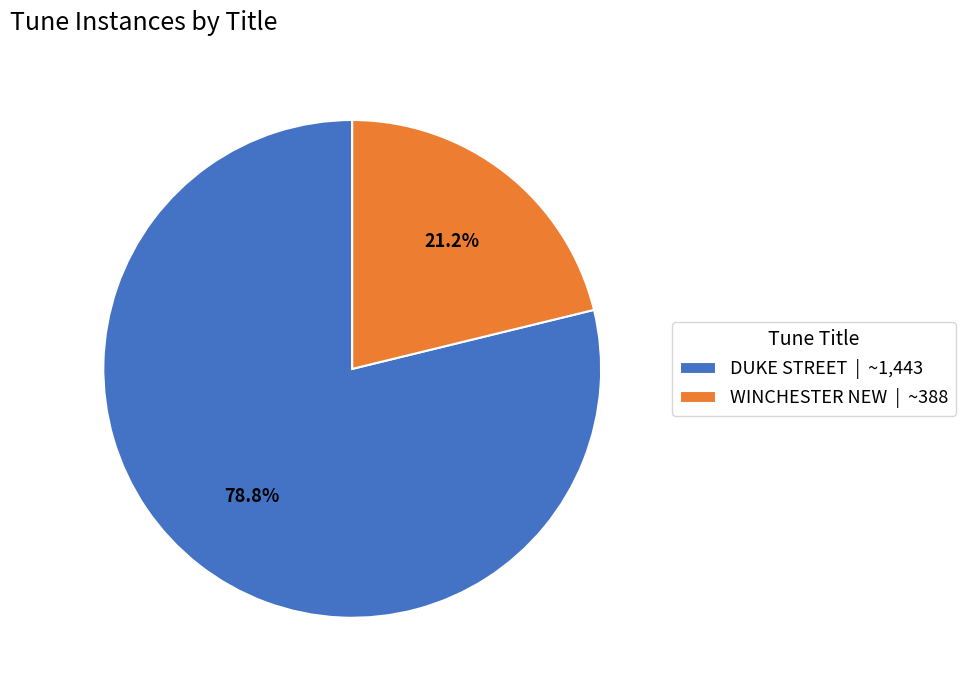

Is it true that WINCHESTER NEW is 21% of the pie?

True